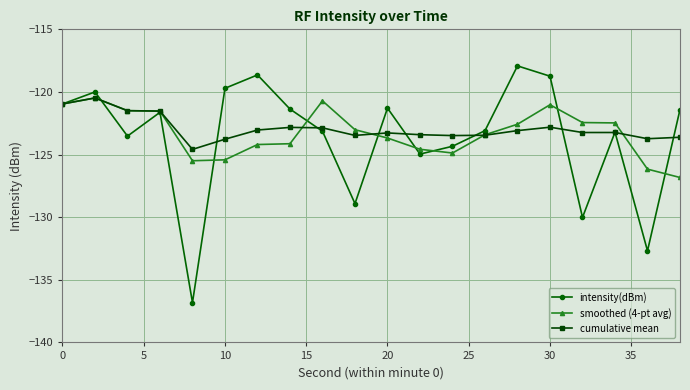

What is the smallest value displayed?

-136.8